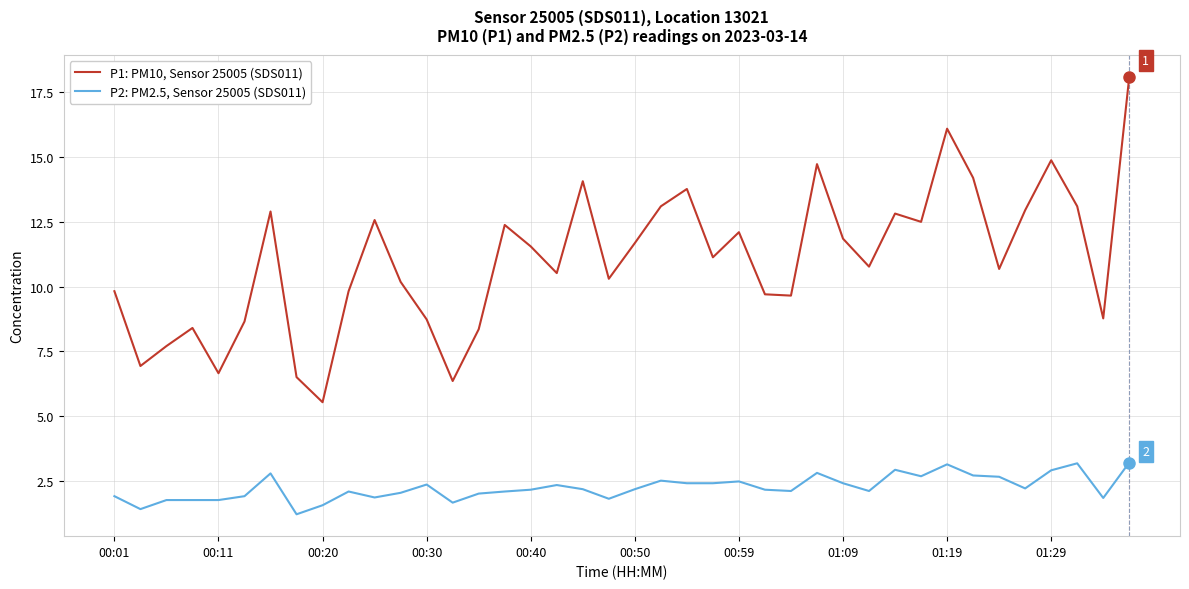

Rank the series by their maximum value, from highest to lowest.

P1: PM10, Sensor 25005 (SDS011), P2: PM2.5, Sensor 25005 (SDS011)